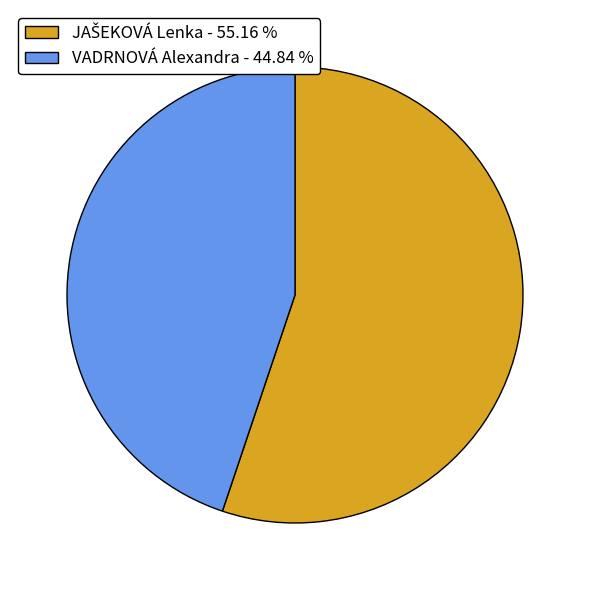

How many slices are in this pie chart?

2